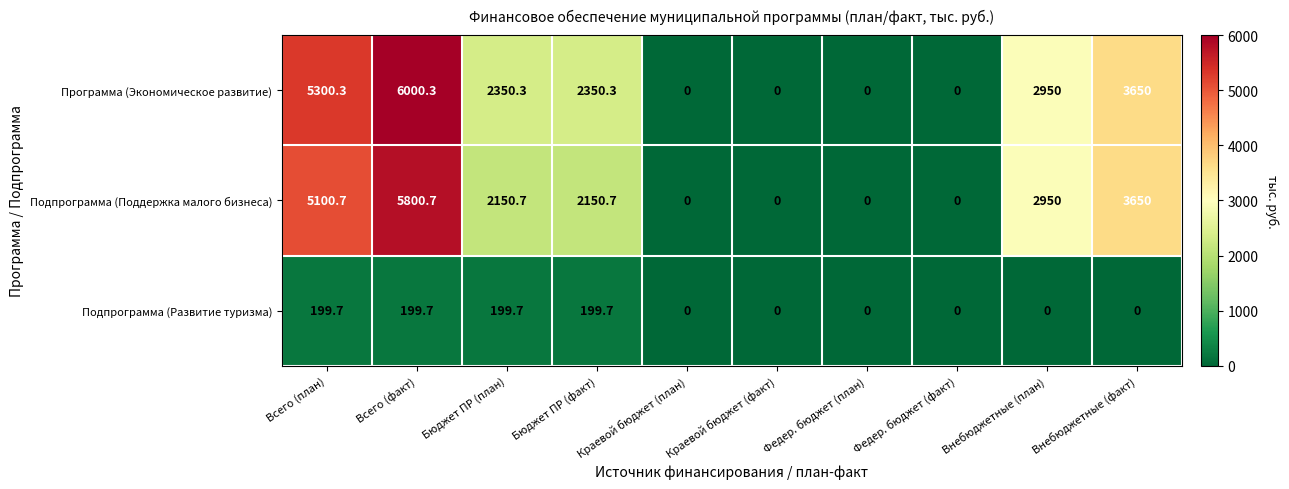

What is the highest value of the Подпрограмма (Развитие туризма) series?

199.7